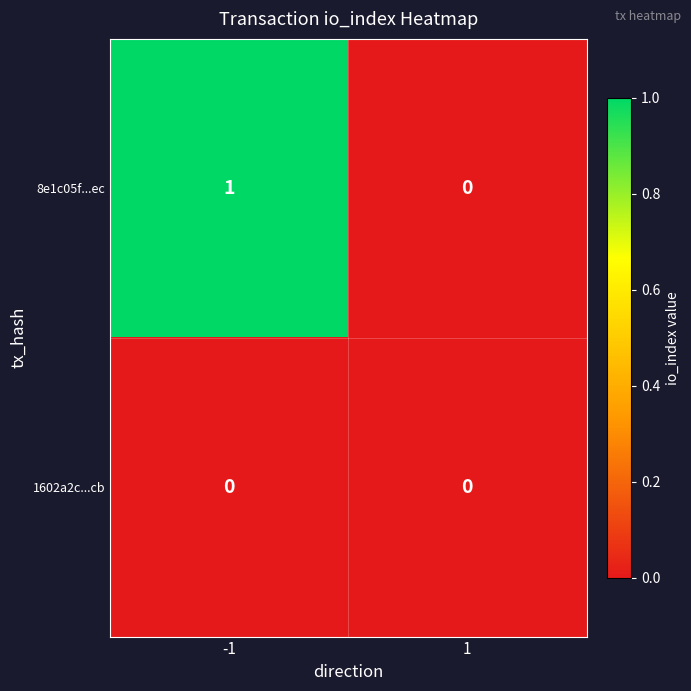

Reading left to right, list all the values displayed in this chart.

8e1c05f...ec: -1=1	1=0
1602a2c...cb: -1=0	1=0